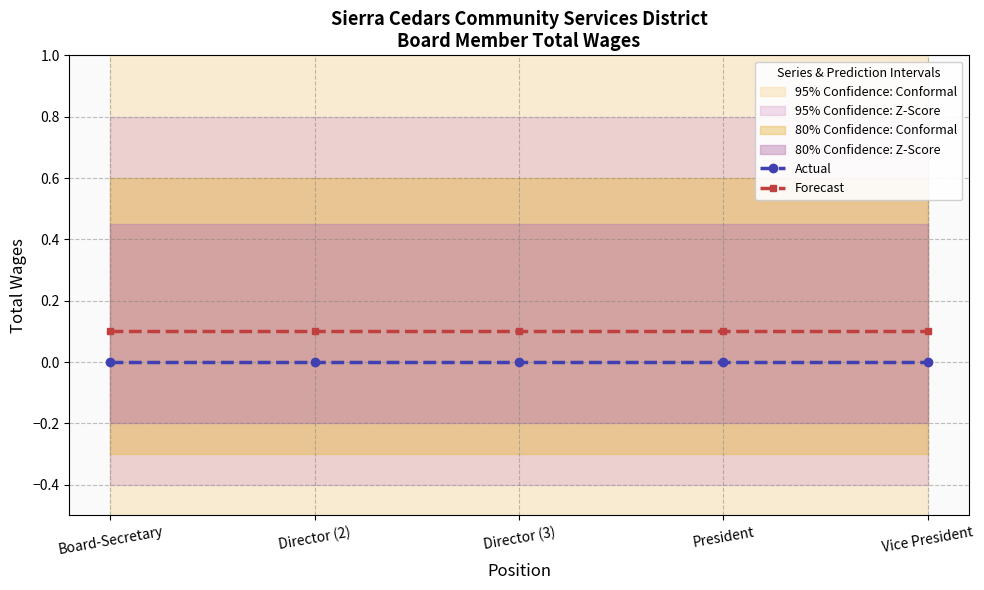

At how many categories does at least one series exceed 0?

5